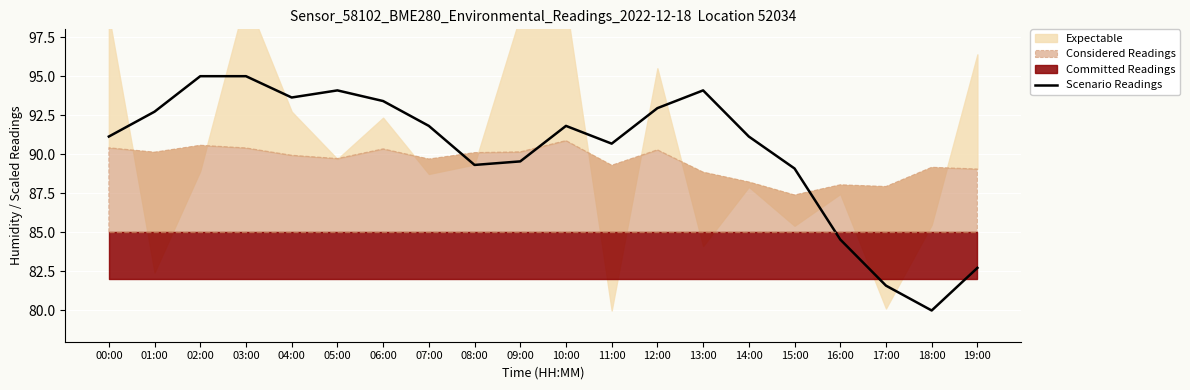

What is the sum of all values?

1804.3